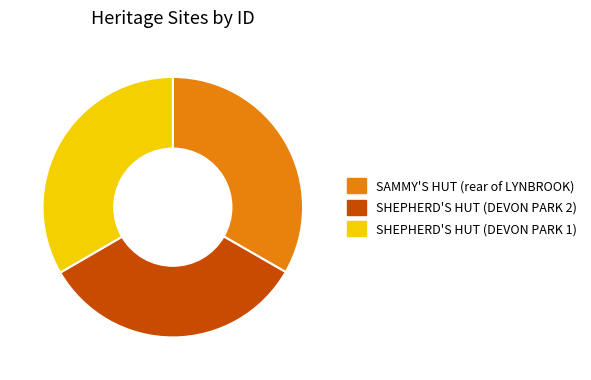

The SAMMY'S HUT (rear of LYNBROOK) slice represents 33% of the pie. True or false?

True